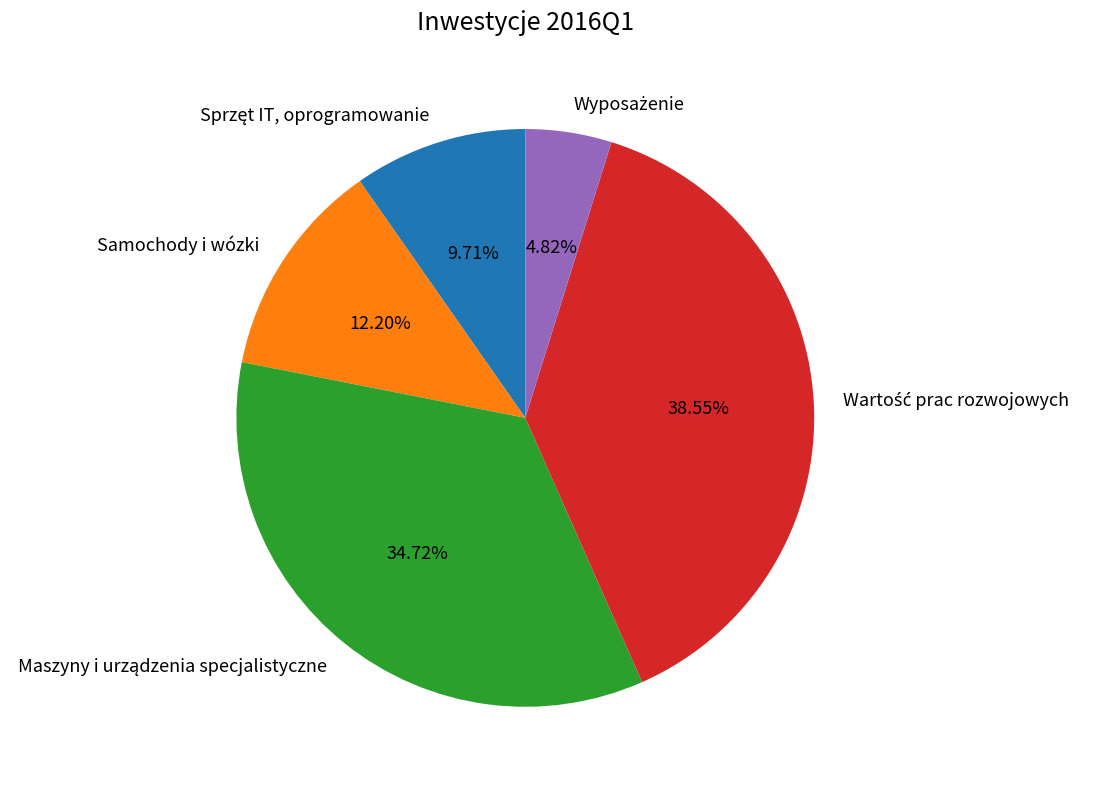

Is there a majority slice in this chart?

No